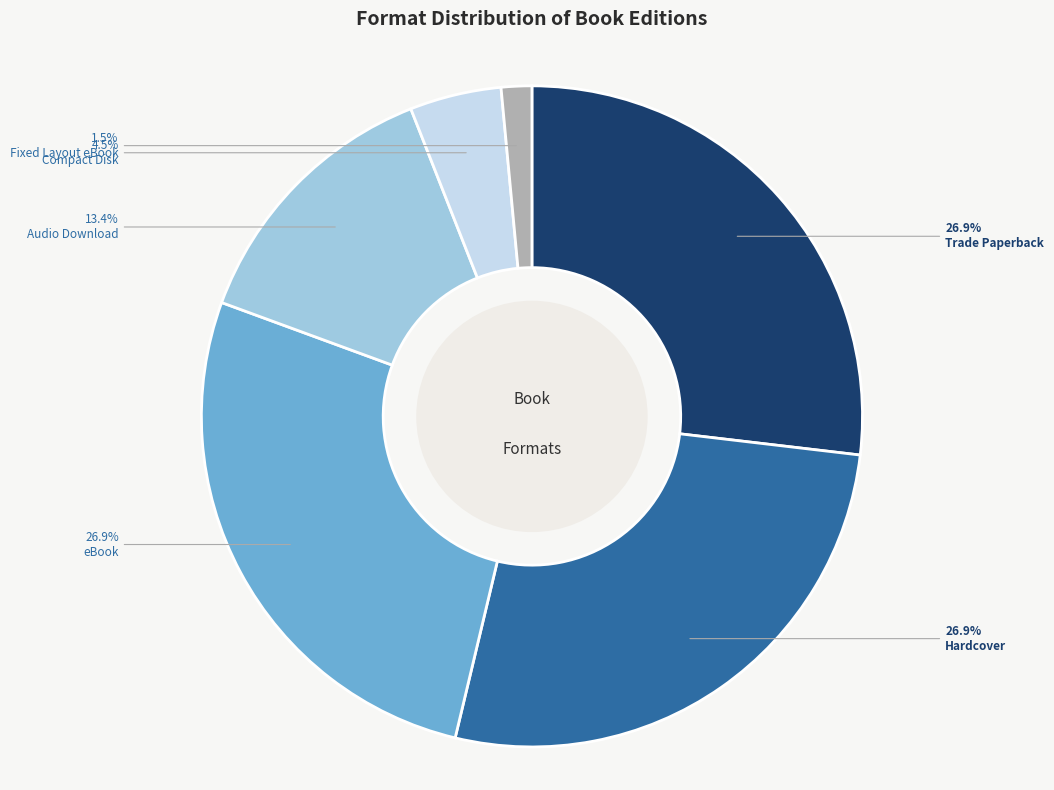

Is there a majority slice in this chart?

No